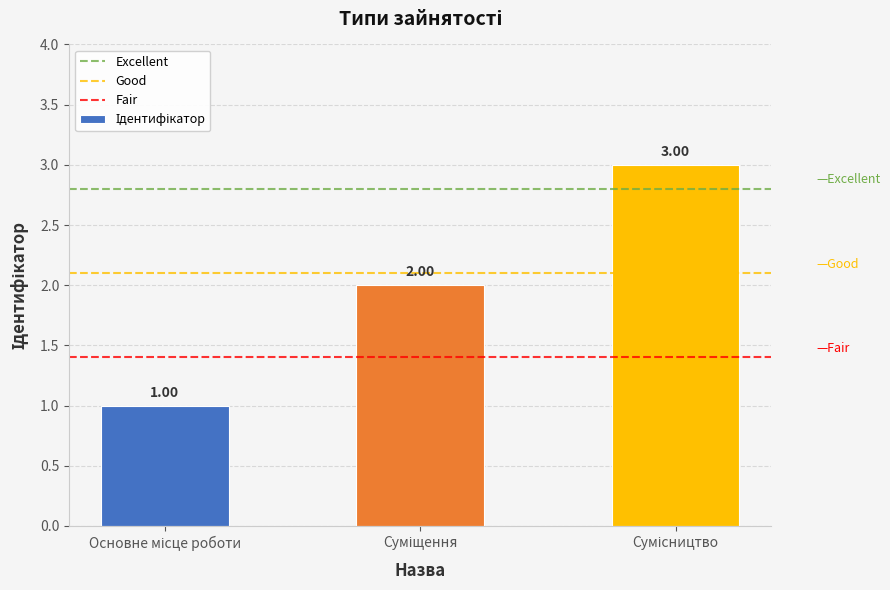

At which label does the data first exceed 2?

Сумісництво